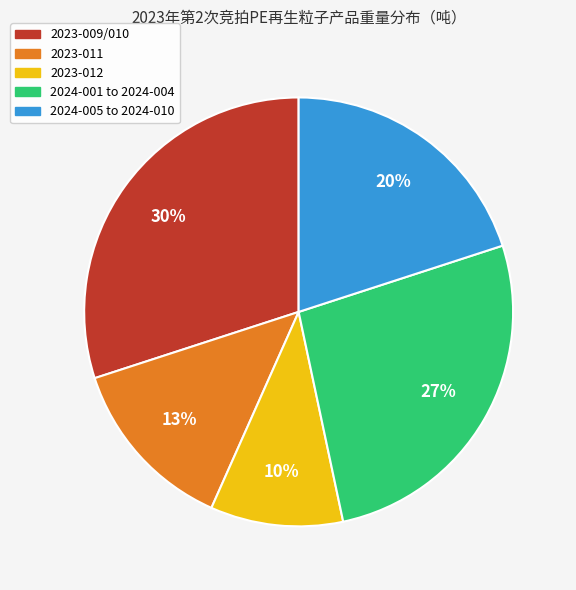

To the nearest percent, what portion does 2023-009/010 represent?

30%